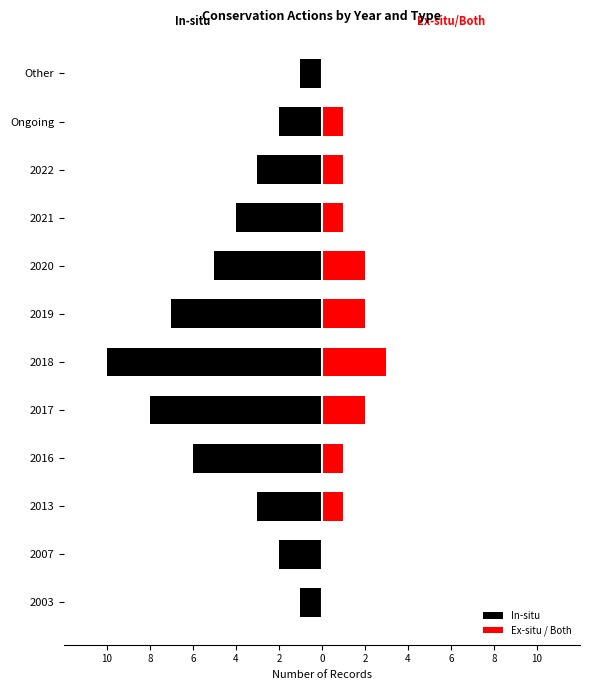

What is the difference between the maximum and minimum values in the In-situ series?

9